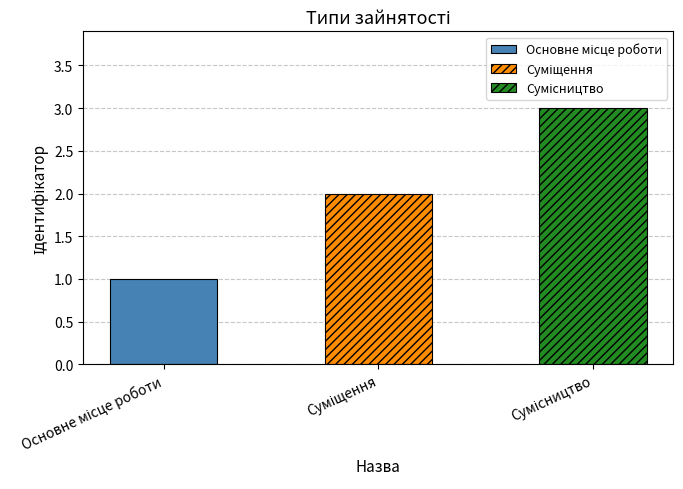

At which label is the value closest to 2?

Суміщення